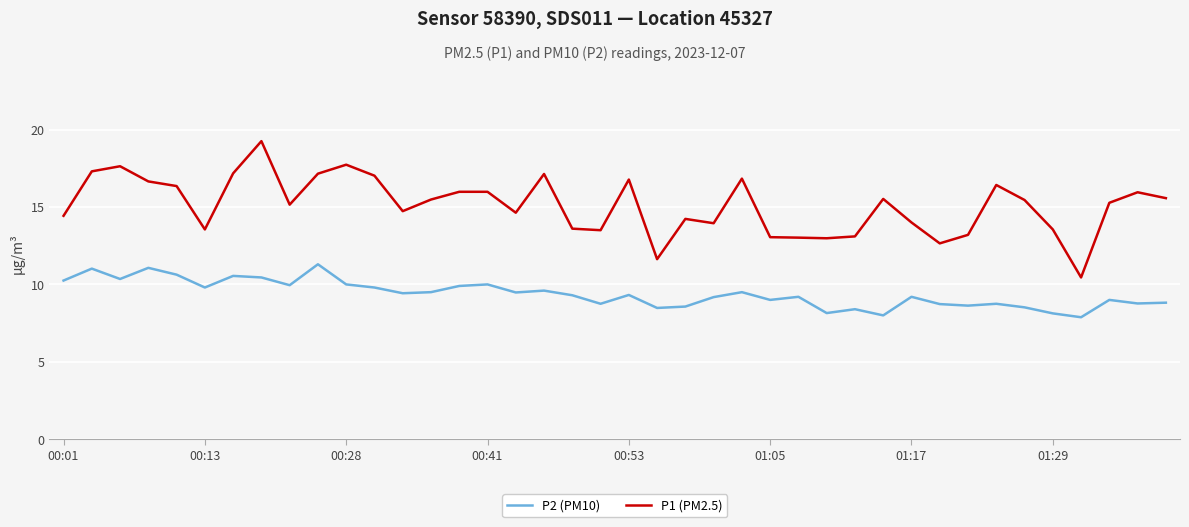

What is the difference between the maximum and minimum values in the P1 (PM2.5) series?

8.8